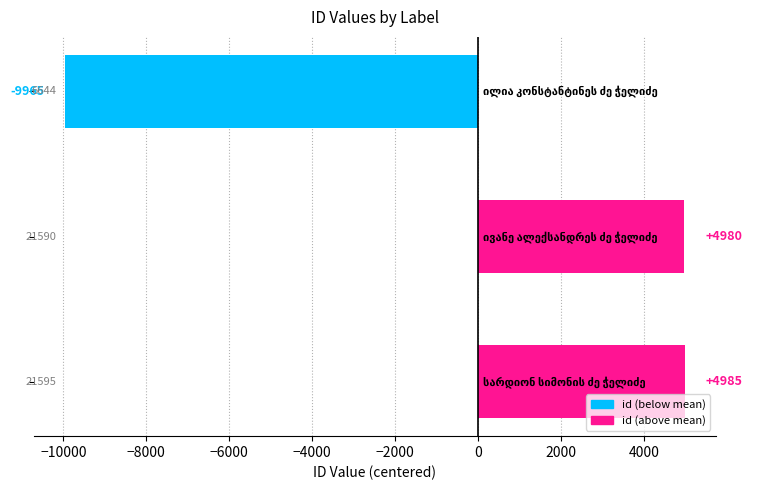

What is the difference between the maximum and minimum values?

14951.0